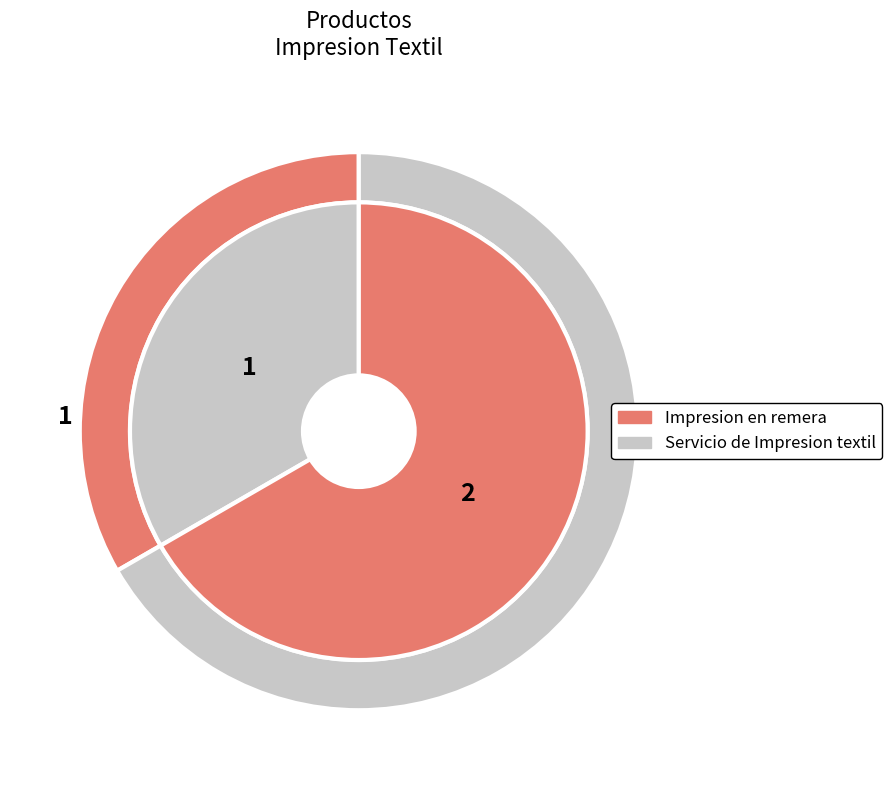

True or false: Servicio de Impresion textil accounts for 56% of the total.

False